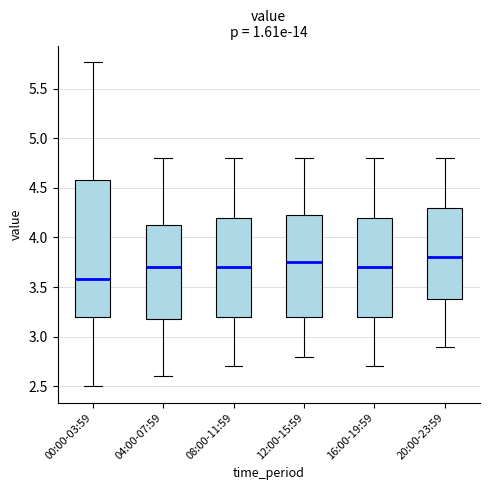

Reading left to right, transcribe this box plot: for each box, give where its median line is, the range the box spans, and where its two whiskers end, as read against the y-axis. The values are not printed on the chart, so give them approximately, as read against the axis.

00:00-03:59: median 3.60, box 3.20 to 4.60, whiskers 2.50 to 5.75
04:00-07:59: median 3.70, box 3.20 to 4.15, whiskers 2.60 to 4.80
08:00-11:59: median 3.70, box 3.20 to 4.20, whiskers 2.70 to 4.80
12:00-15:59: median 3.75, box 3.20 to 4.25, whiskers 2.80 to 4.80
16:00-19:59: median 3.70, box 3.20 to 4.20, whiskers 2.70 to 4.80
20:00-23:59: median 3.80, box 3.40 to 4.30, whiskers 2.90 to 4.80